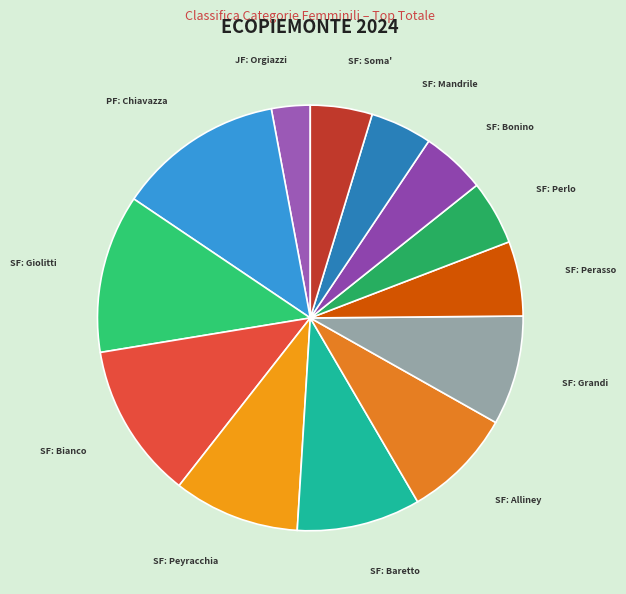

Does any single category account for the majority?

No